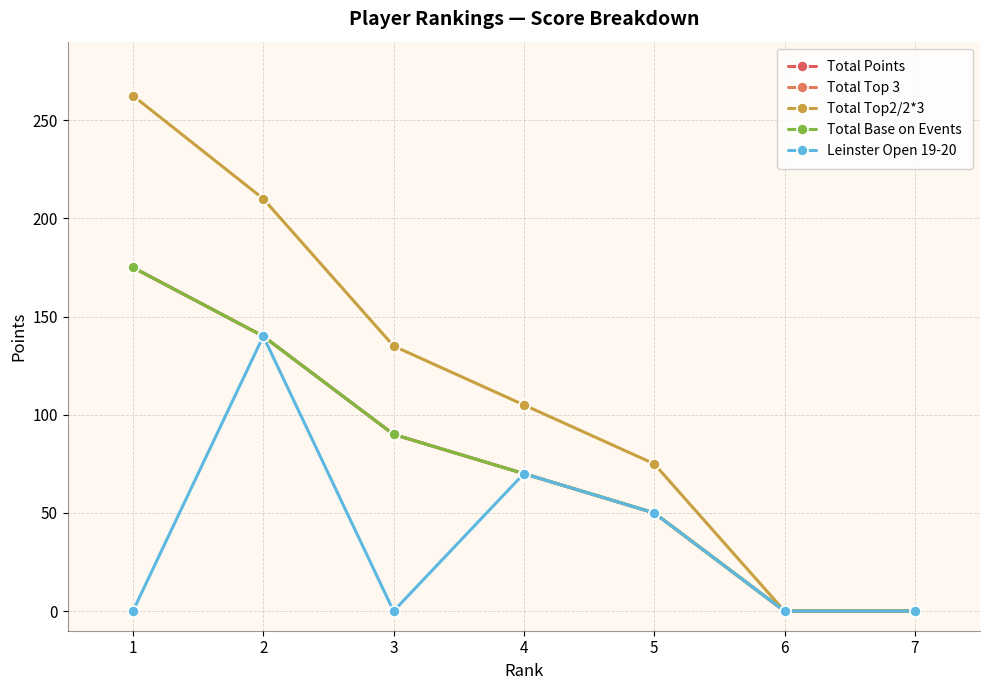

Reading left to right, extract all data points from this chart.

Total Points: 175.0	140.0	90.0	70.0	50.0	0.0	0.0
Total Top 3: 175.0	140.0	90.0	70.0	50.0	0.0	0.0
Total Top2/2*3: 262.5	210.0	135.0	105.0	75.0	0.0	0.0
Total Base on Events: 175.0	140.0	90.0	70.0	50.0	0.0	0.0
Leinster Open 19-20: 0.0	140.0	0.0	70.0	50.0	0.0	0.0